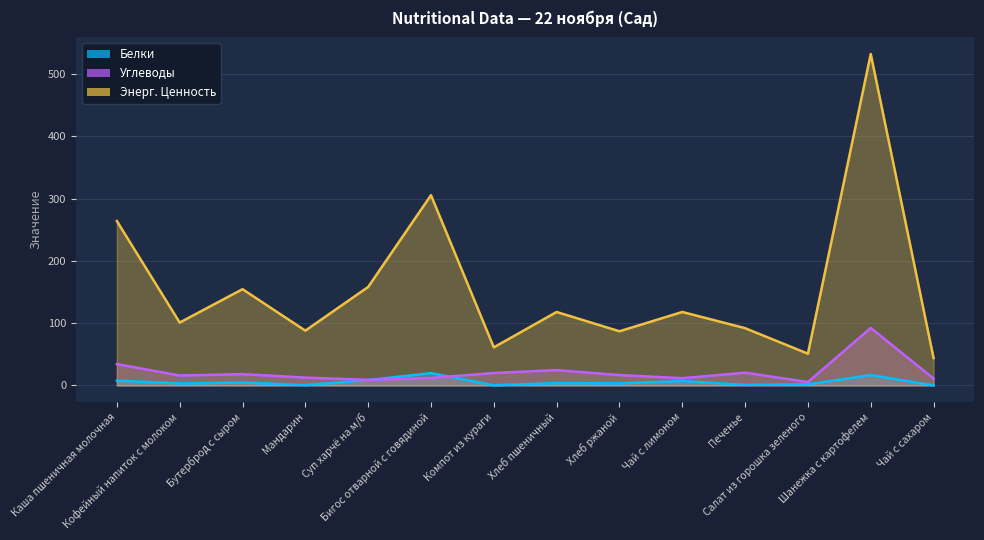

What is the value of the Углеводы point at the 2nd from the left?

16.0